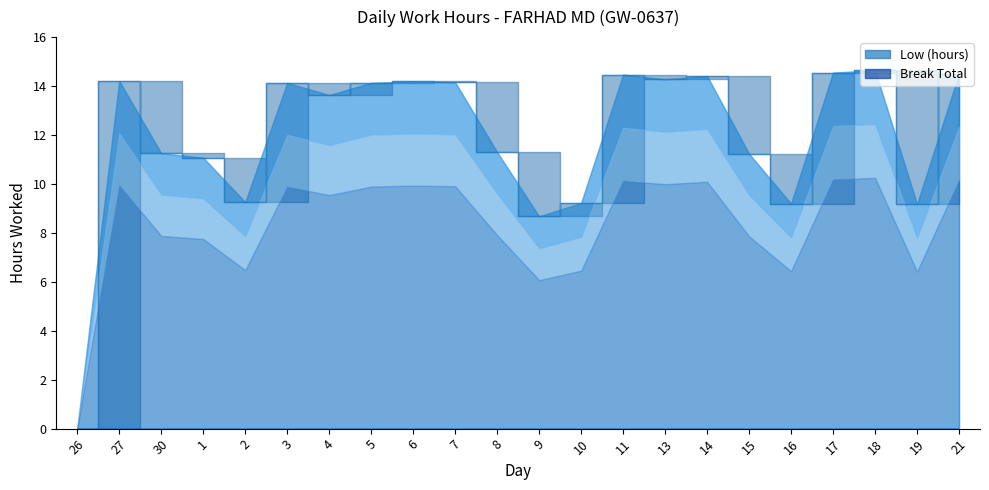

The value at 13 is 14.3. True or false?

True